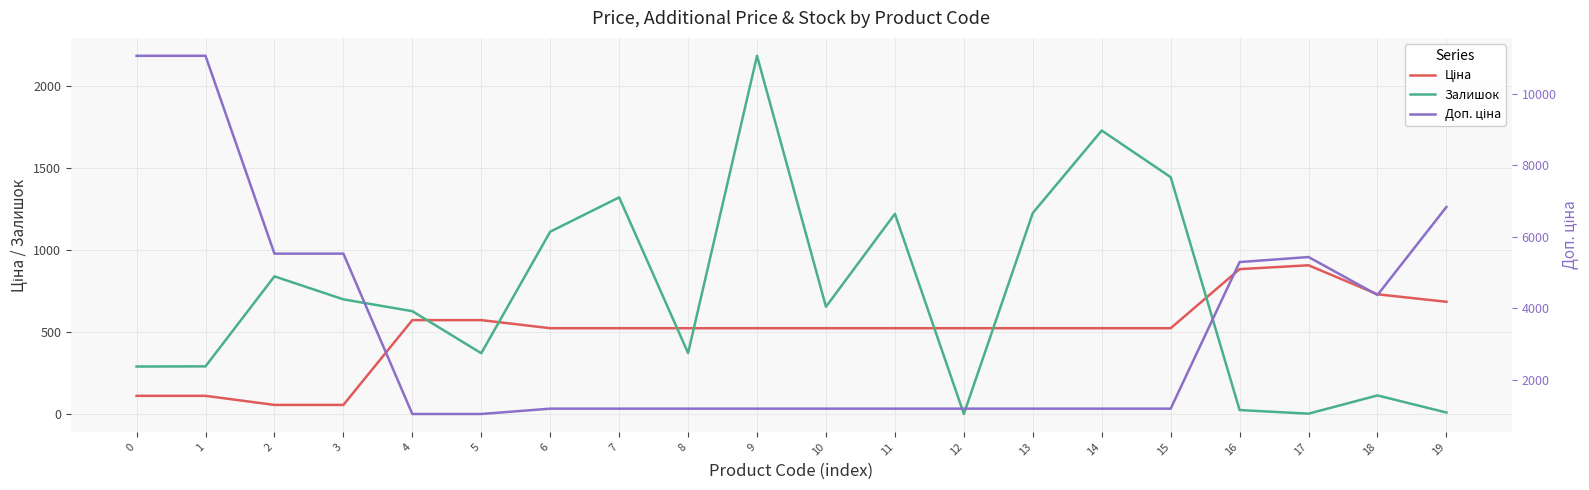

True or false: Ціна has more than 0 points higher than both neighbors.

True